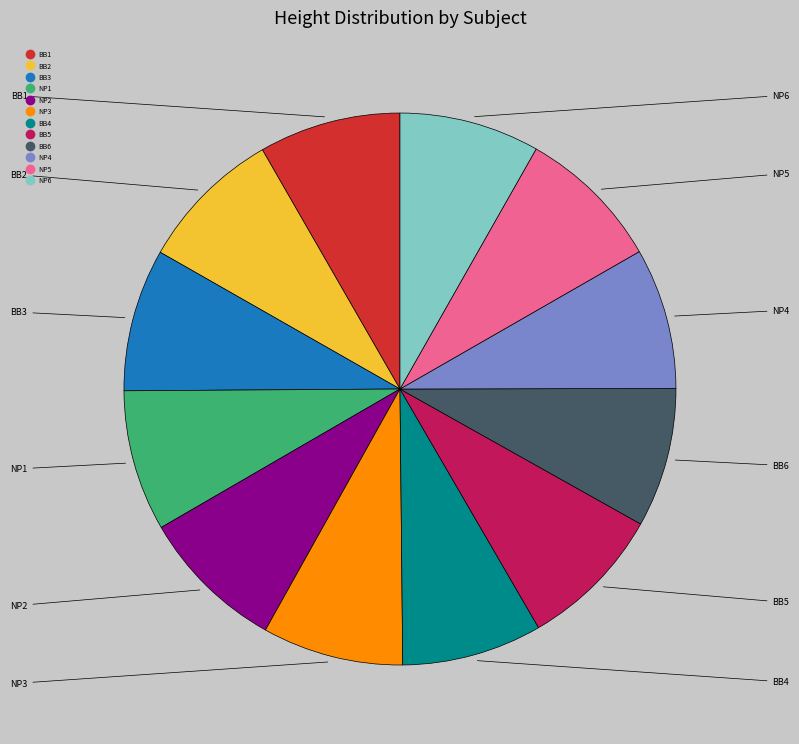

How many slices are in this pie chart?

12